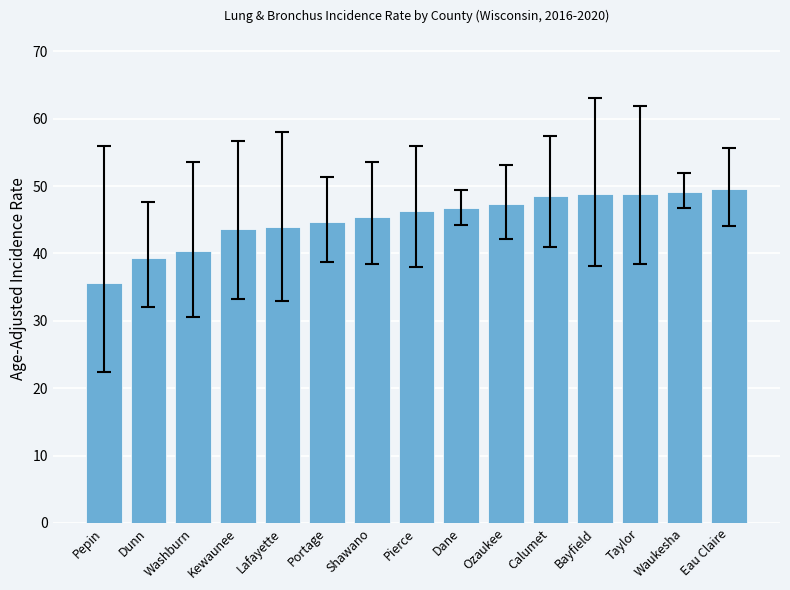

Read the value at Portage.

44.7